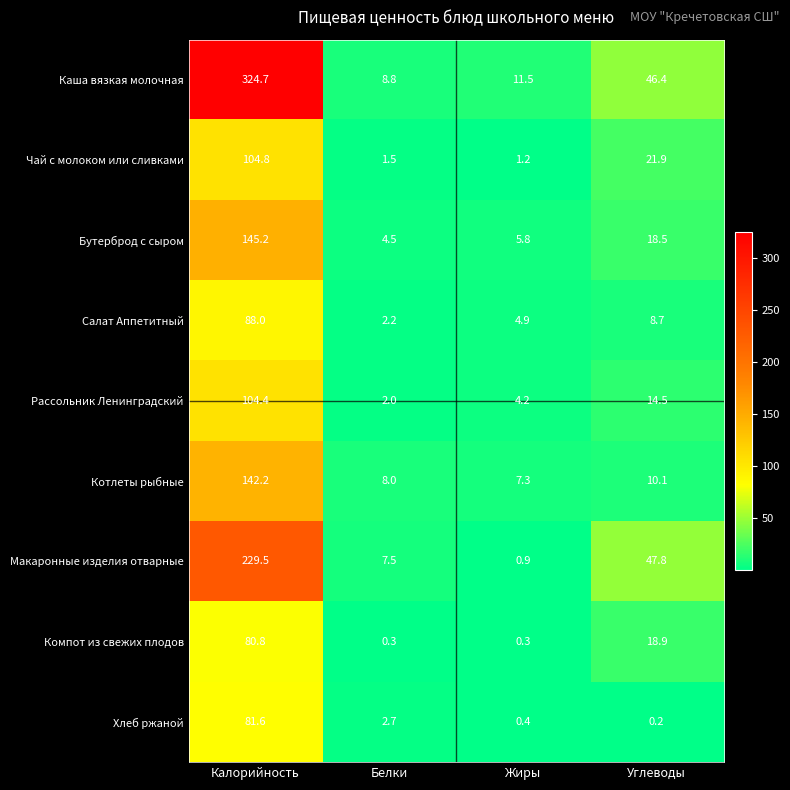

Rank the series by their maximum value, from lowest to highest.

Компот из свежих плодов, Хлеб ржаной, Салат Аппетитный, Рассольник Ленинградский, Чай с молоком или сливками, Котлеты рыбные, Бутерброд с сыром, Макаронные изделия отварные, Каша вязкая молочная